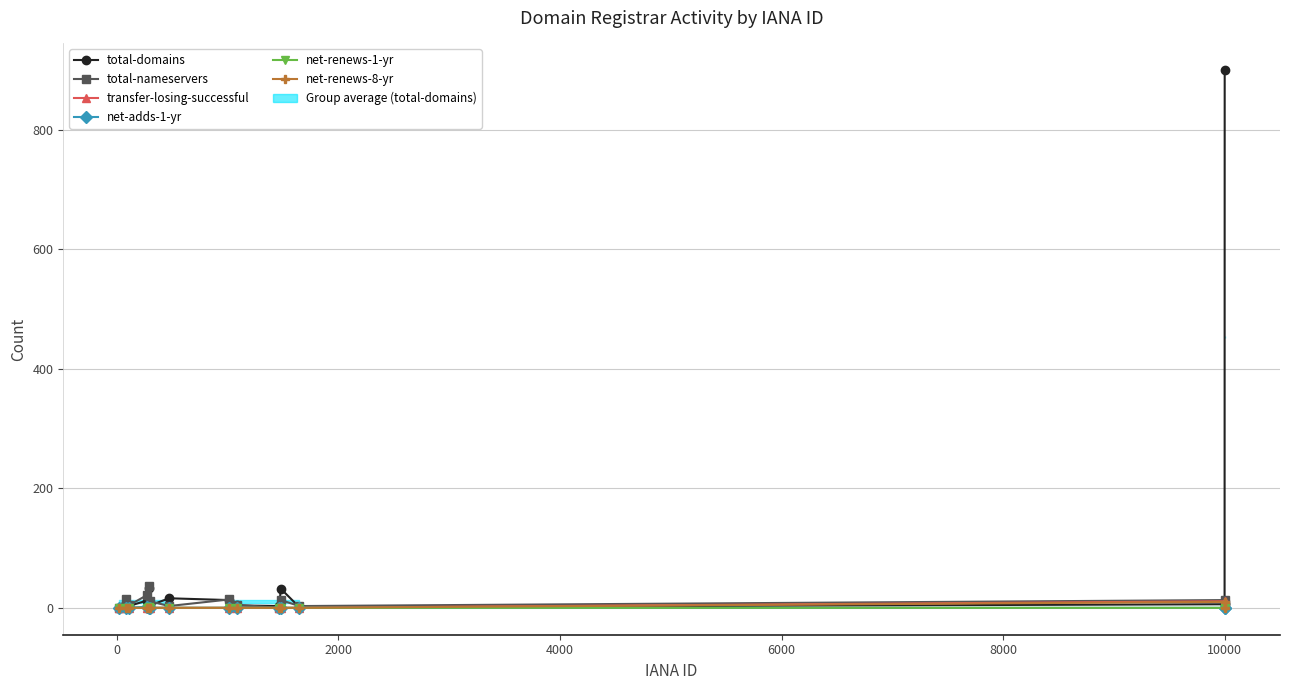

What is the difference between the maximum and second lowest values in the total-nameservers series?

36